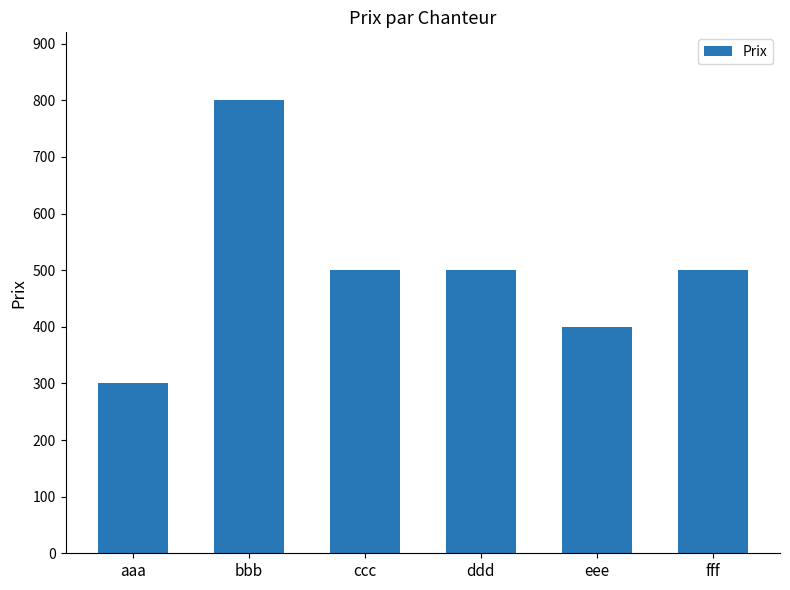

What is the ratio of the value at aaa to the value at ddd?

0.6